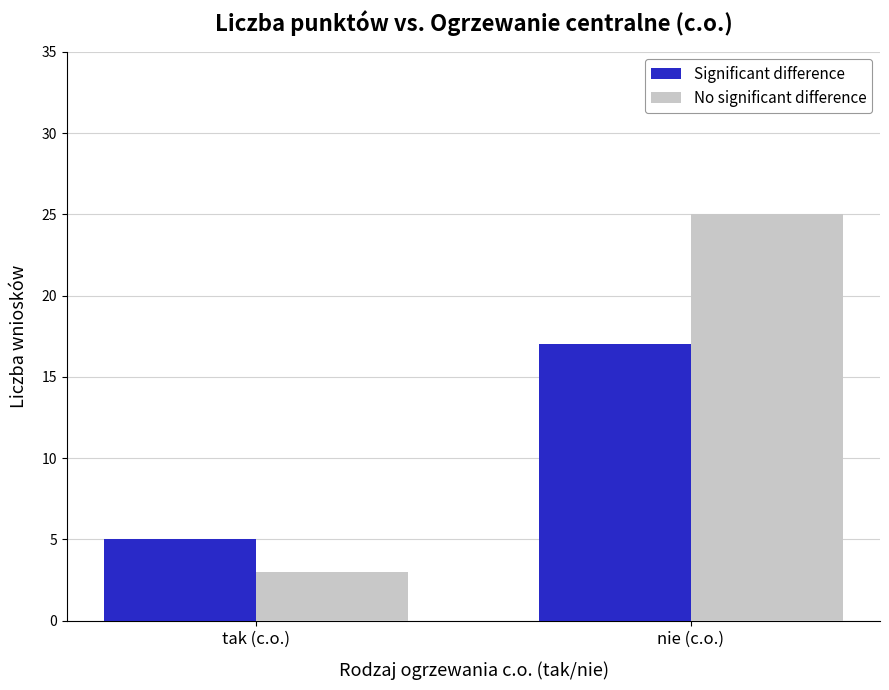

At which category is the sum across all series the highest?

nie (c.o.)